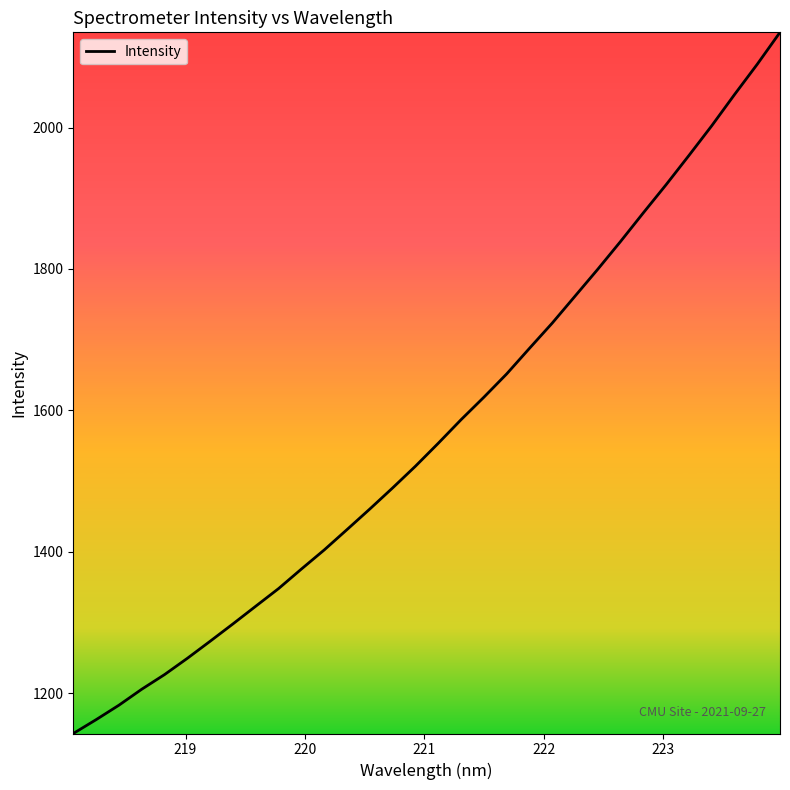

What is the greatest value displayed?

2134.8